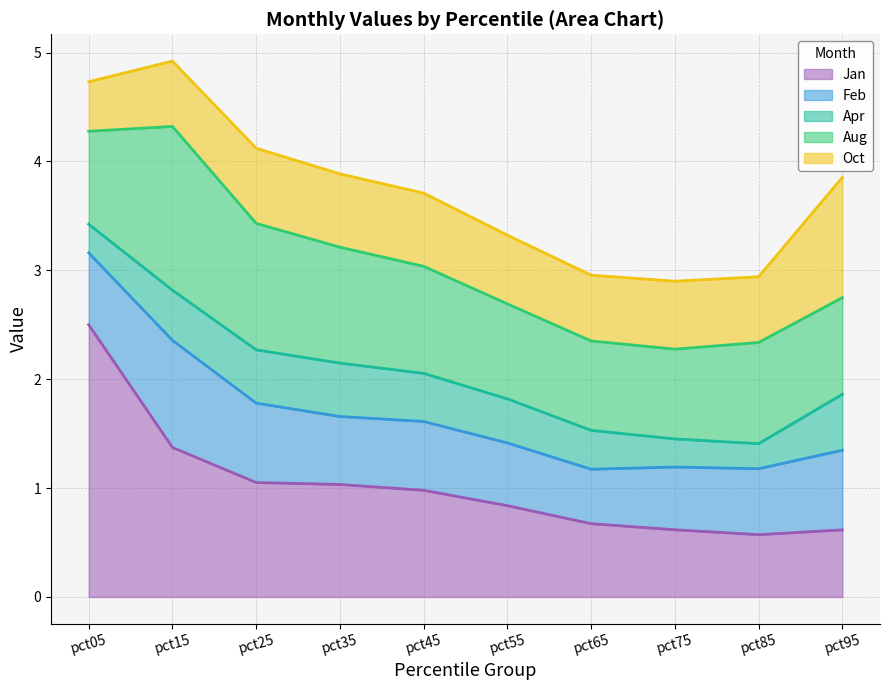

True or false: Jan and Apr intersect in this chart.

False